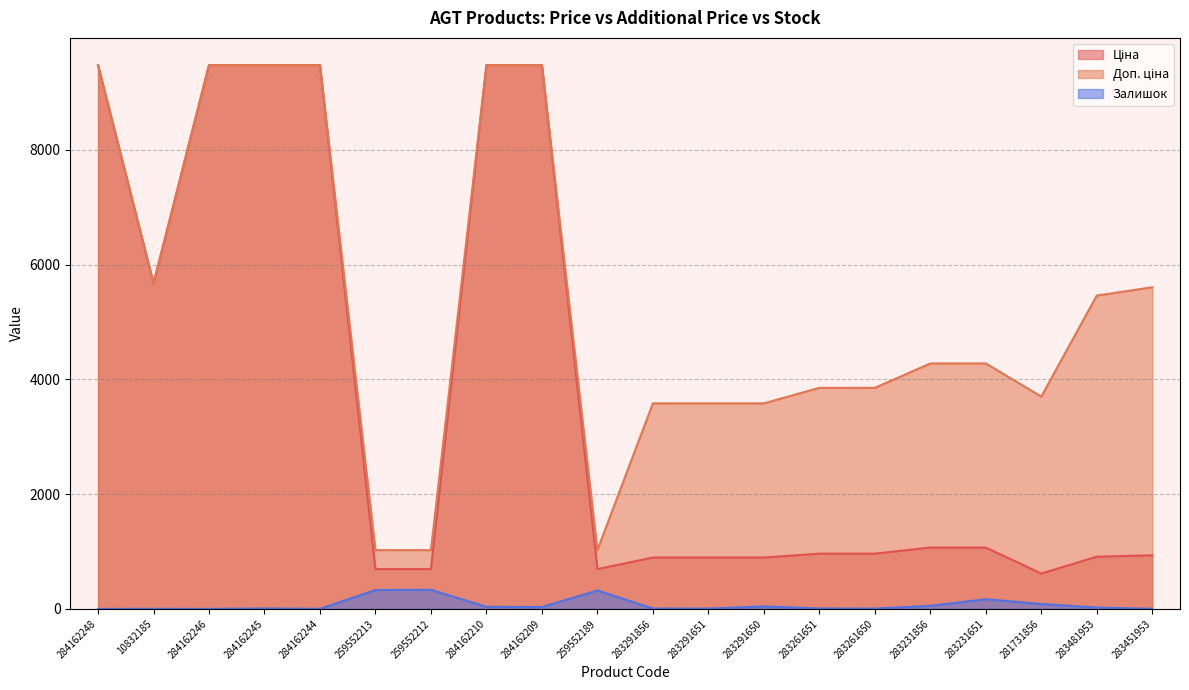

True or false: Залишок and Доп. ціна intersect in this chart.

False